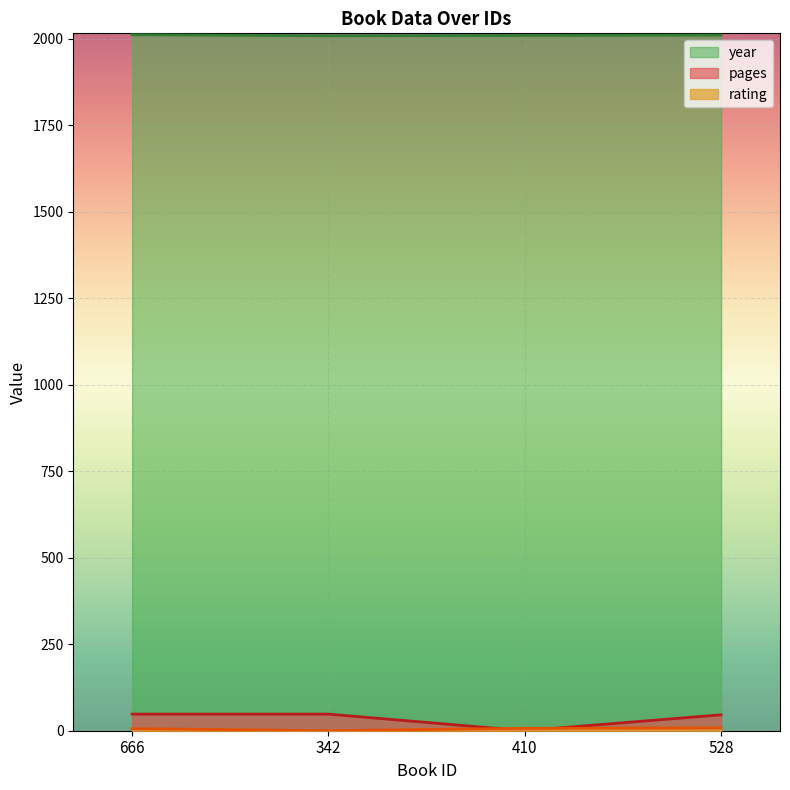

True or false: rating and year intersect in this chart.

False